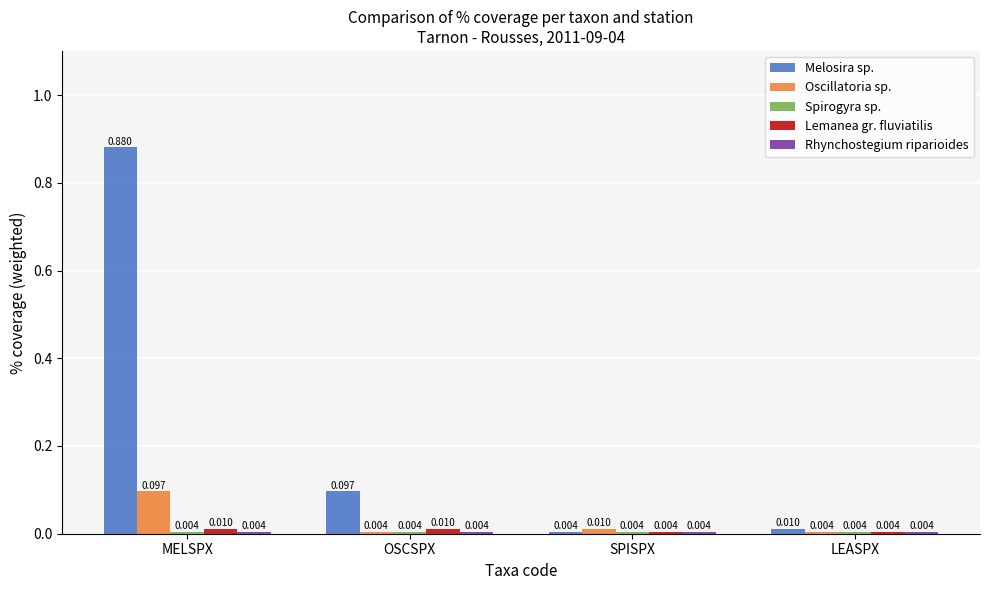

What is the label of the 4th bar from the right?

MELSPX